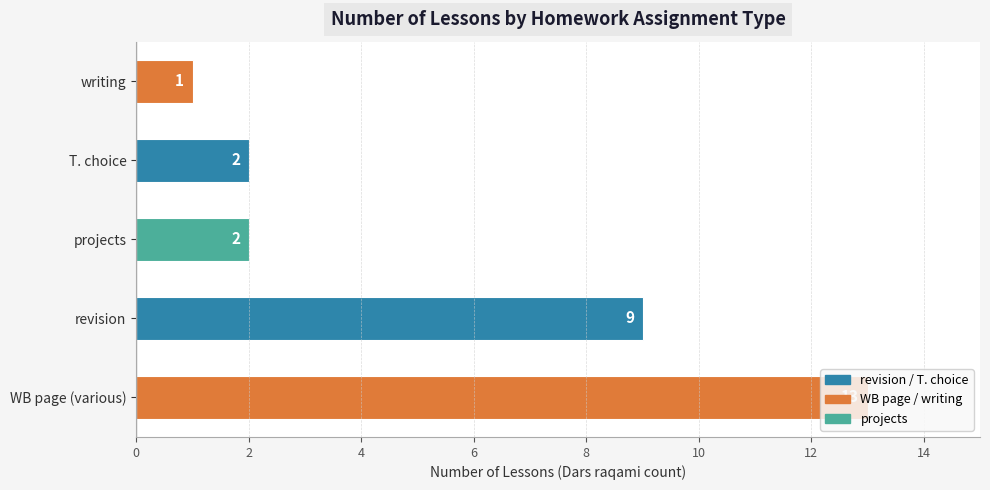

Which category has the highest value across all series?

WB page (various)